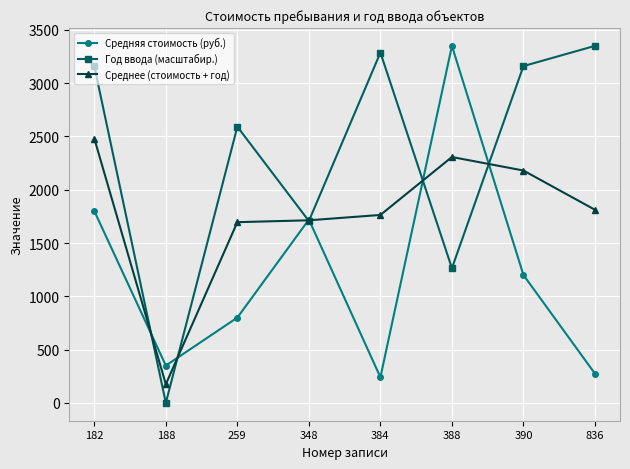

Does the chart have visible grid lines?

Yes